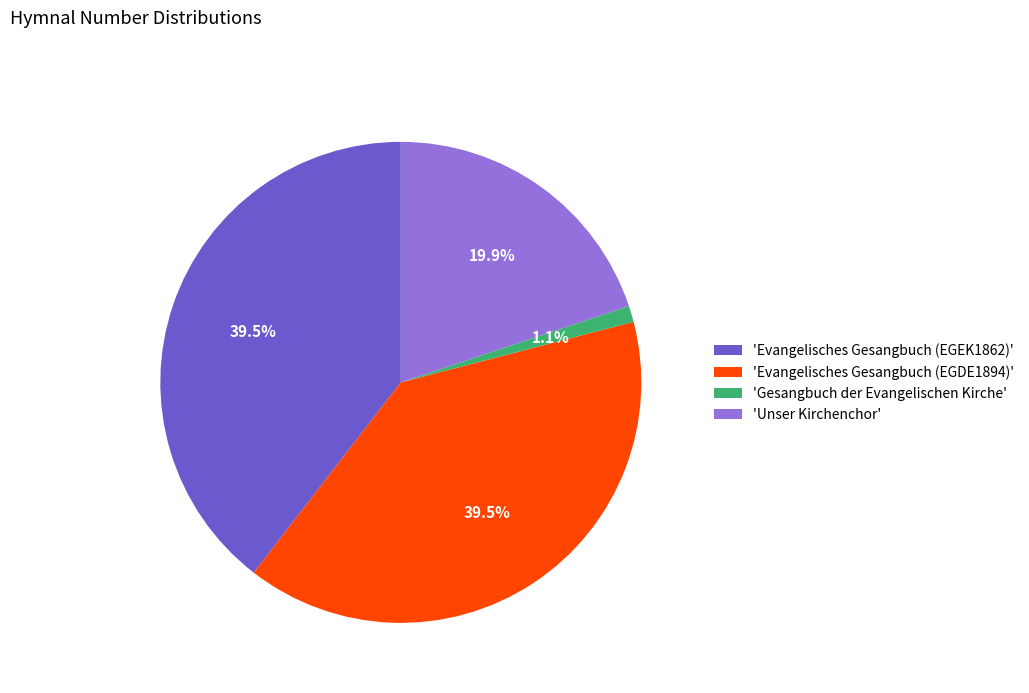

Which slice is the smallest?

'Gesangbuch der Evangelischen Kirche'